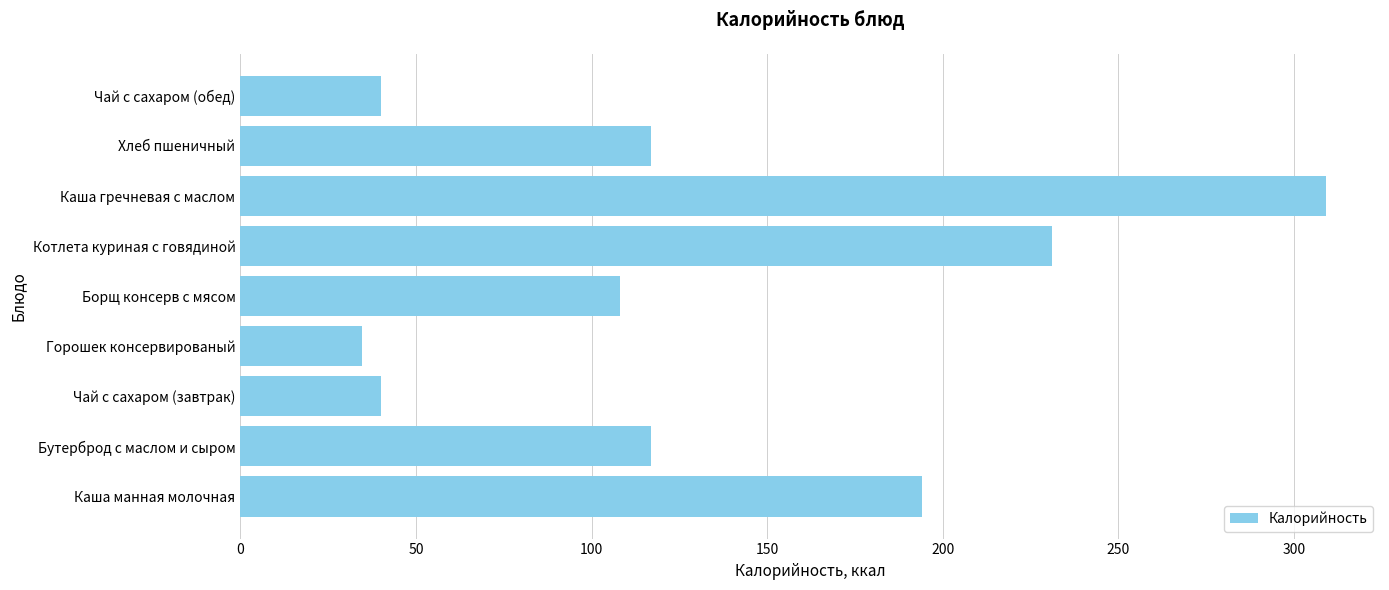

Are the bars horizontal?

Yes